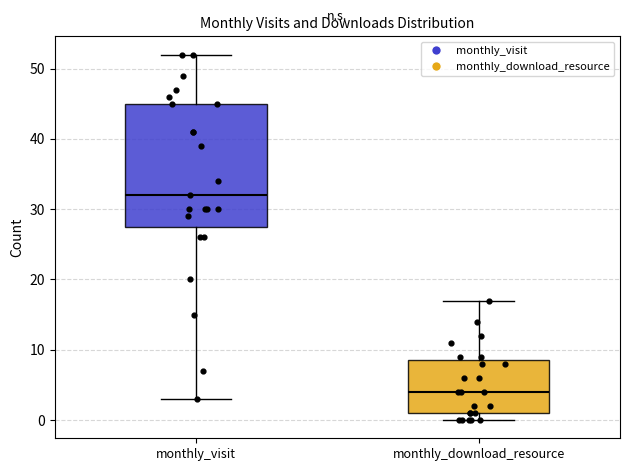

Where does the median line of the box for monthly_visit sit on the y-axis? The values are not printed on the chart, so give them approximately, as read against the axis.

32